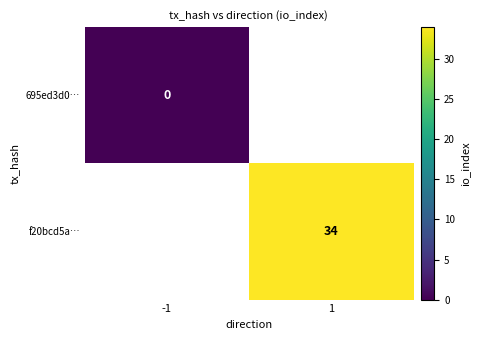

The f20bcd5a… series shows 48 at 1. True or false?

False